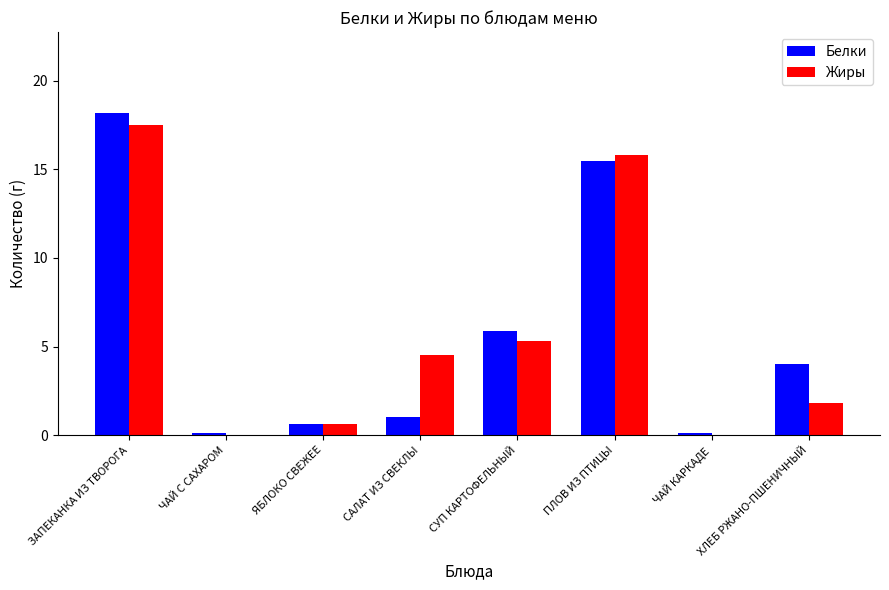

Which series changed the most between ПЛОВ ИЗ ПТИЦЫ and ХЛЕБ РЖАНО-ПШЕНИЧНЫЙ?

Жиры